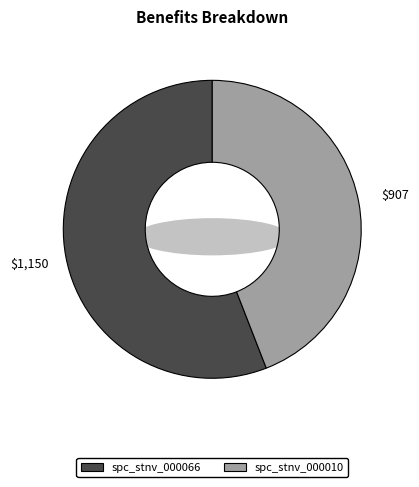

Rank the categories by value from lowest to highest.

spc_stnv_000010, spc_stnv_000066